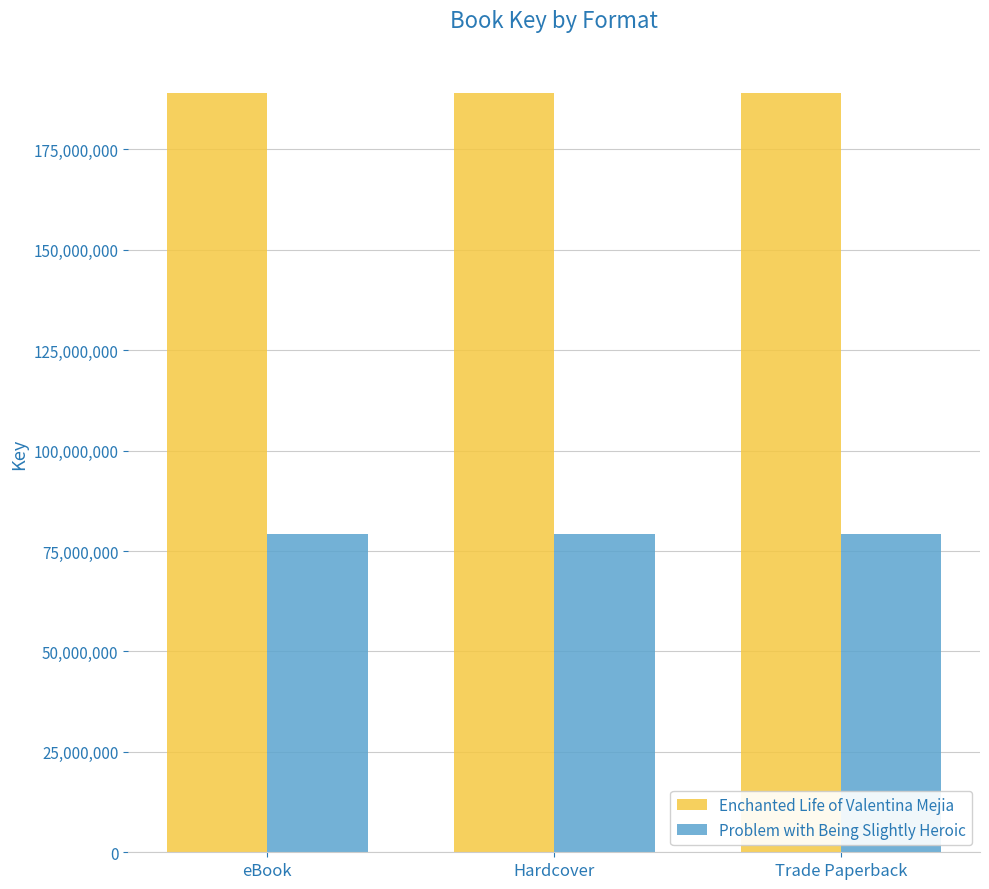

What is the smallest value displayed?

79156584